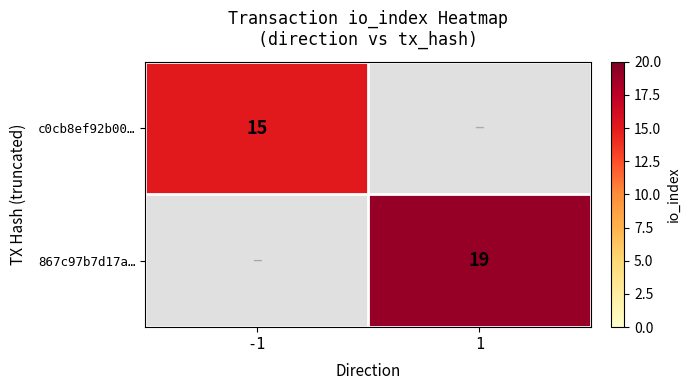

Is it true that 867c97b7d17a… equals 30.5 at 1?

False